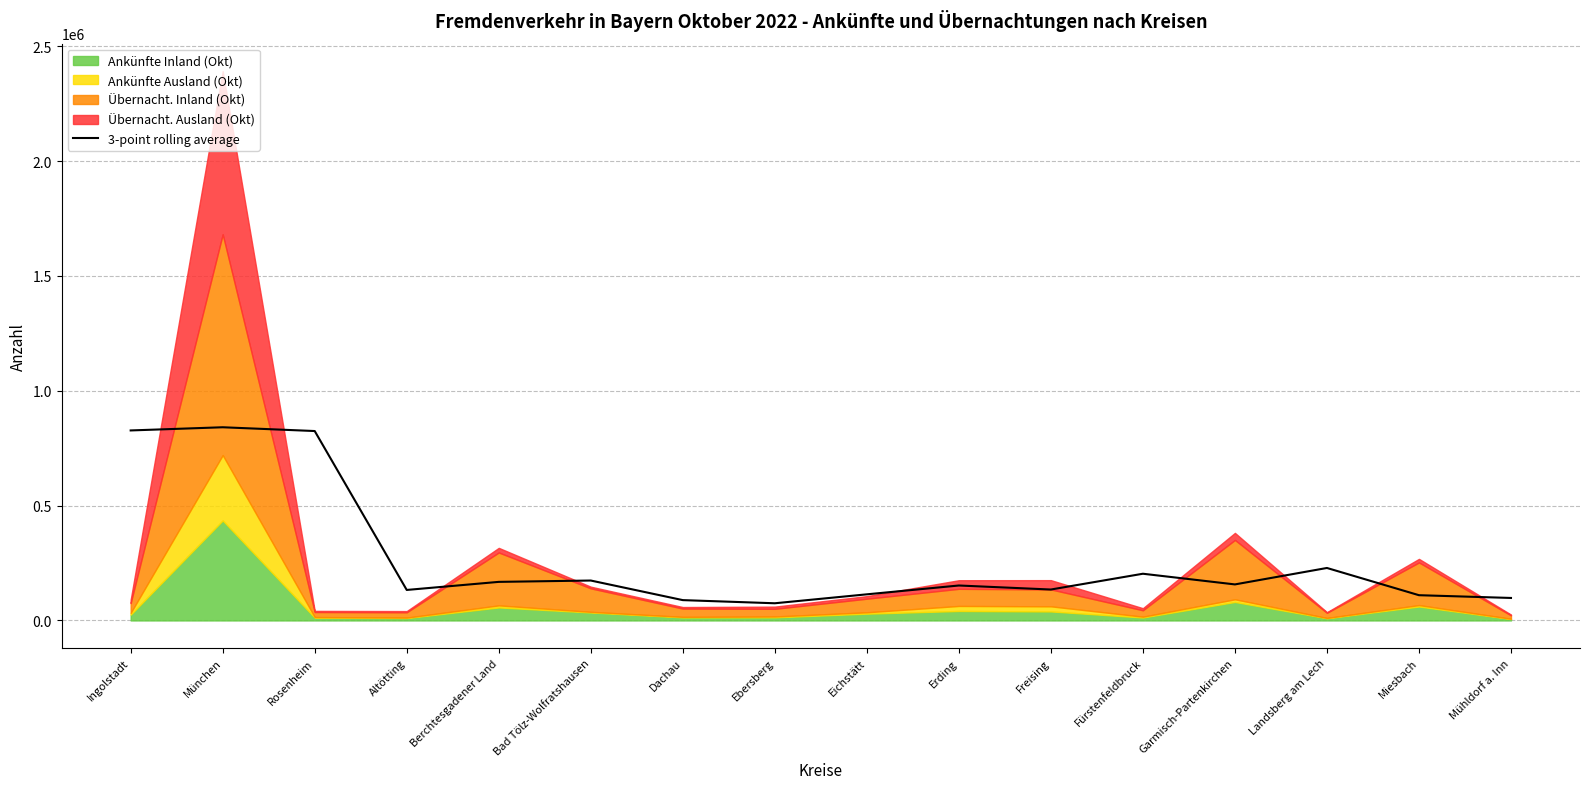

What is the difference between the values at Miesbach and Ingolstadt?

717387.3